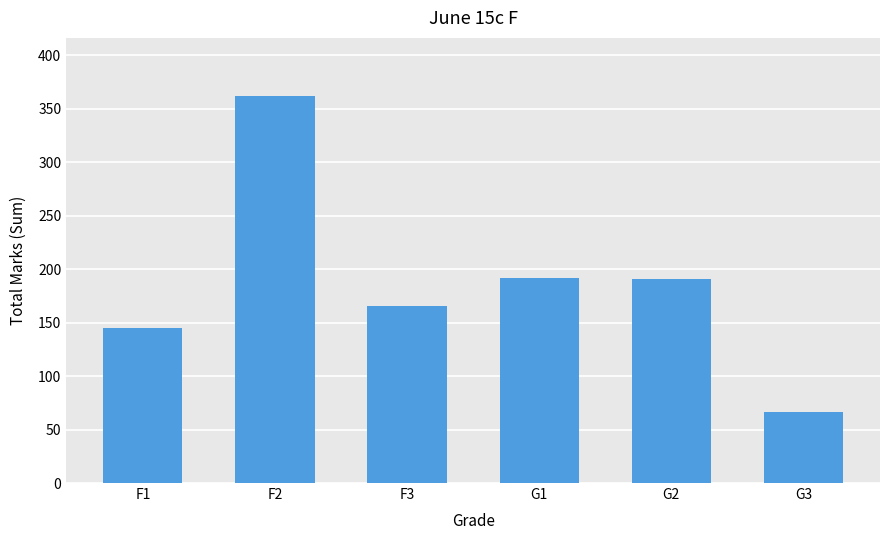

What is the smallest value displayed?

66